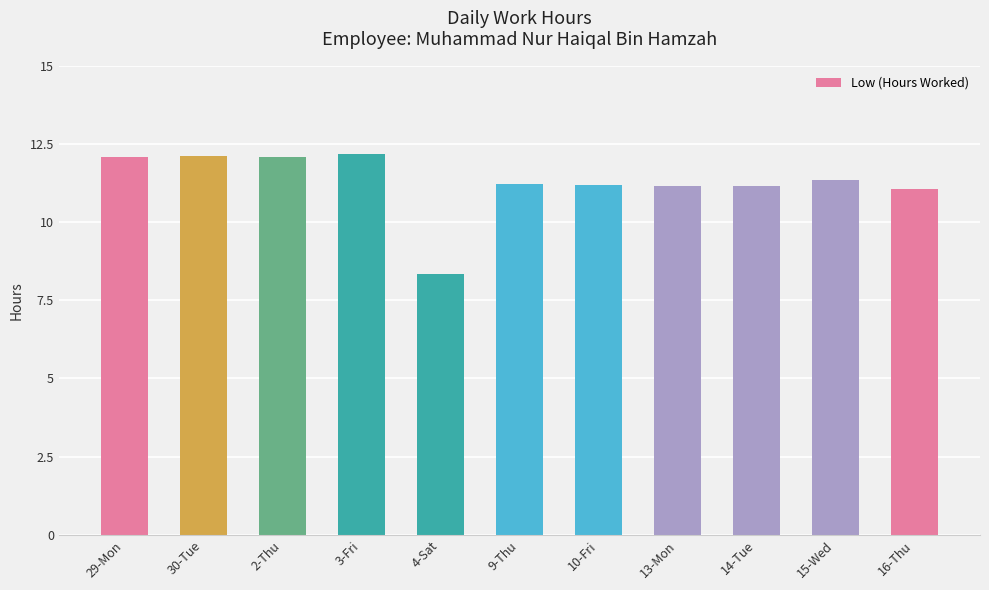

True or false: the data shows 4.4 at 9-Thu.

False